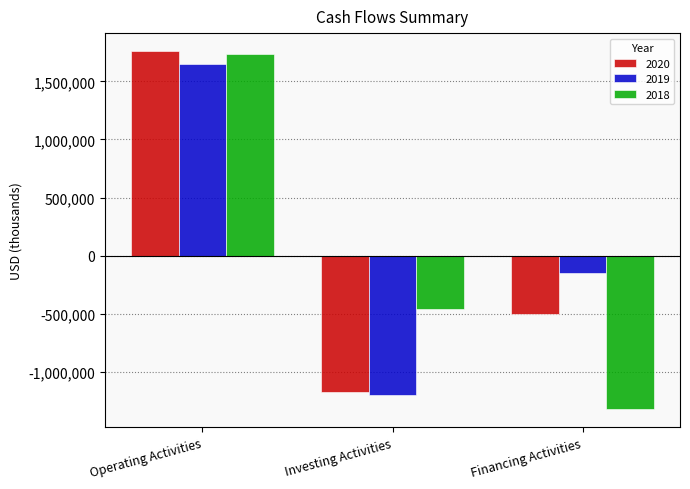

How many values in the 2018 series are below -457012?

1